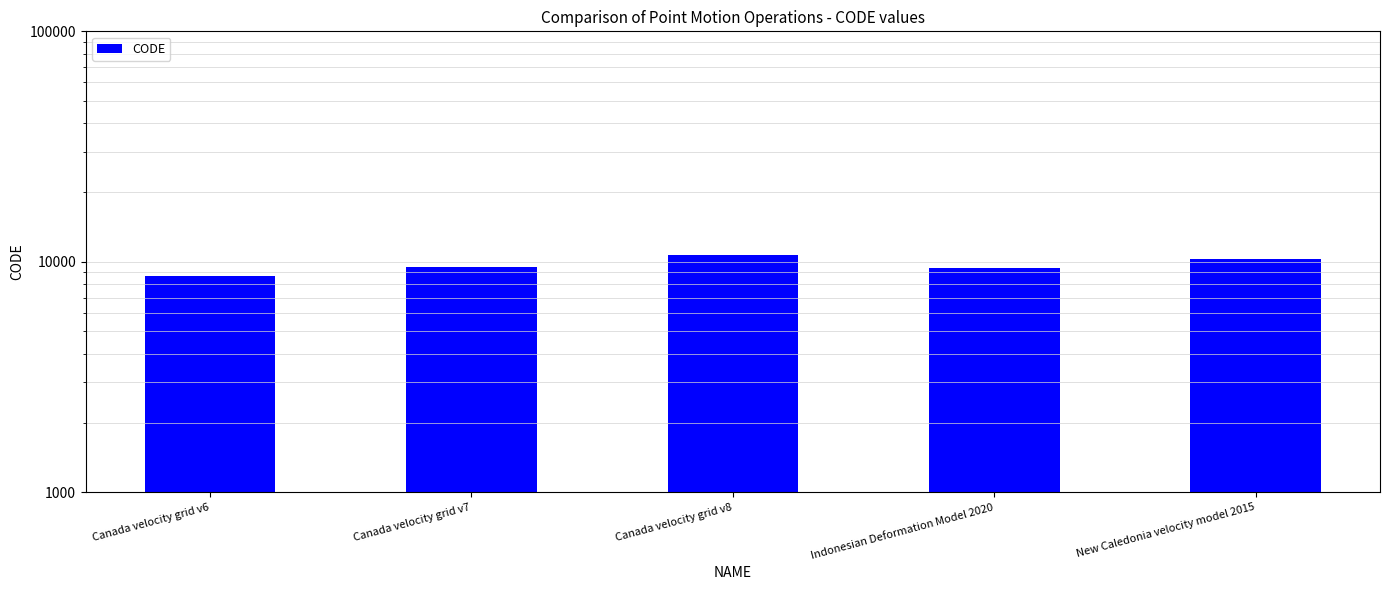

What is the difference between the values at New Caledonia velocity model 2015 and Indonesian Deformation Model 2020?

948